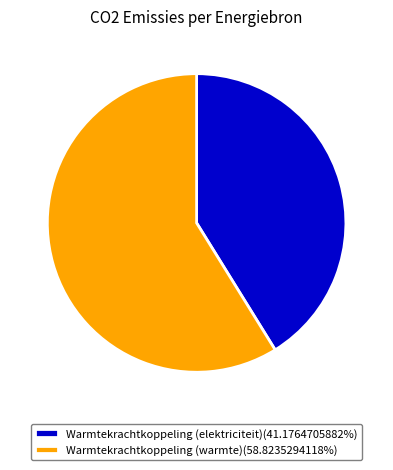

Is there a majority slice in this chart?

Yes